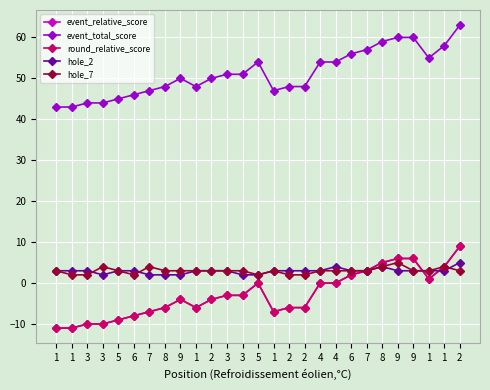

What value does the round_relative_score series have at 1, to the nearest 5?

-5